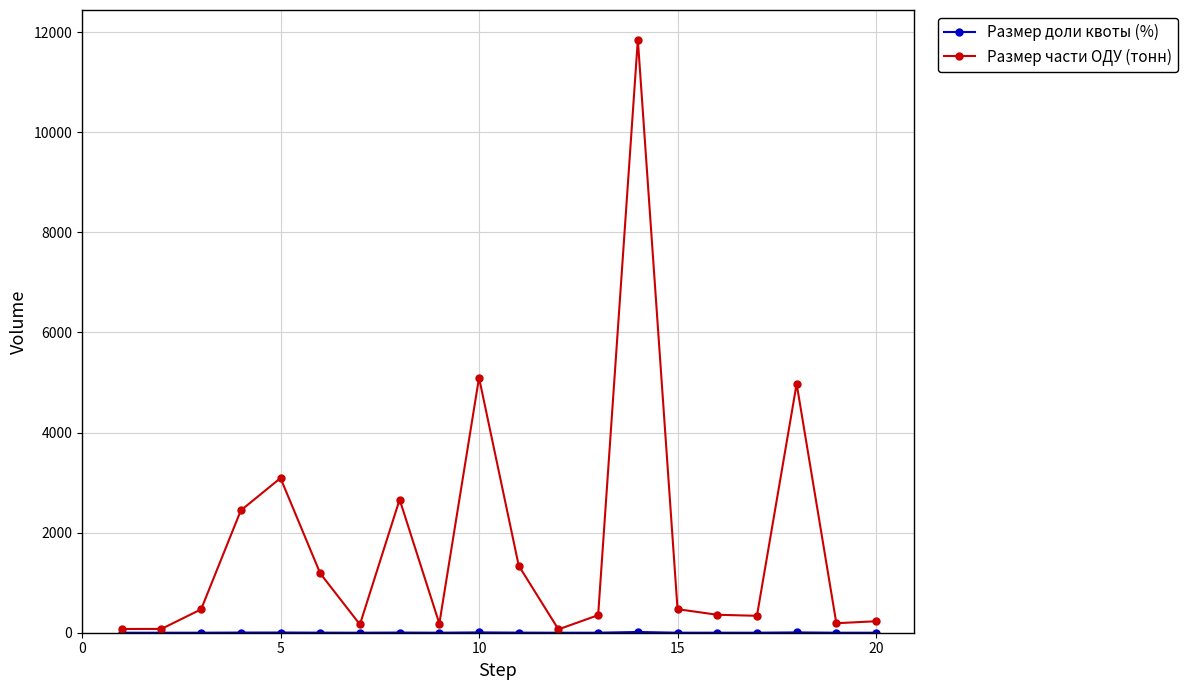

Which series has the largest total across all categories?

Размер части ОДУ (тонн)